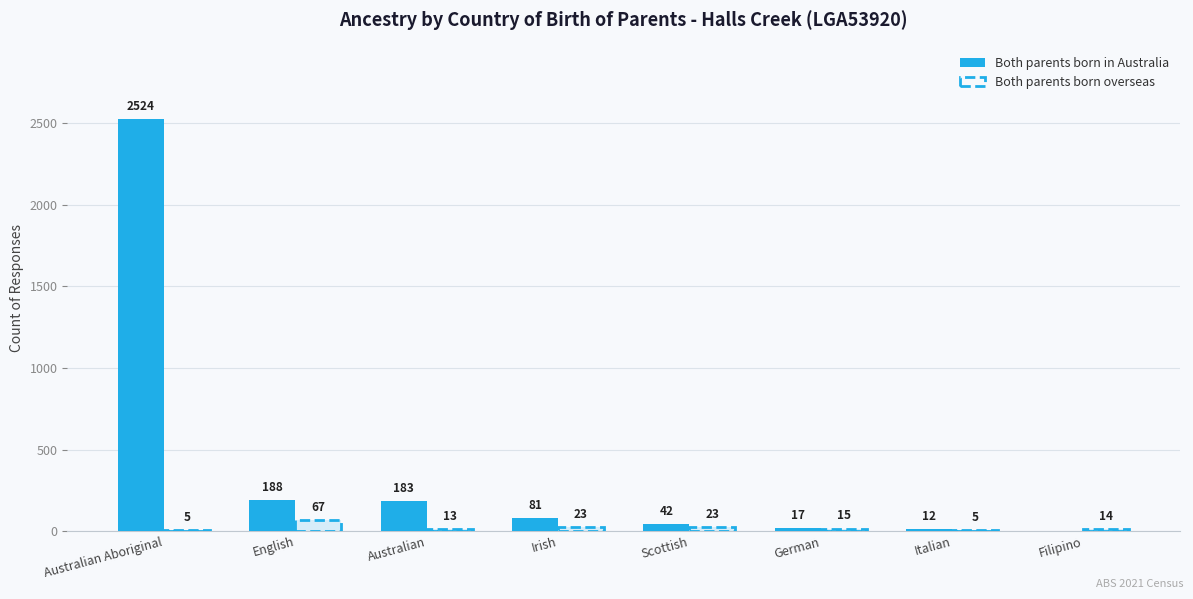

At Scottish, list the series in order from largest to smallest.

Both parents born in Australia, Both parents born overseas